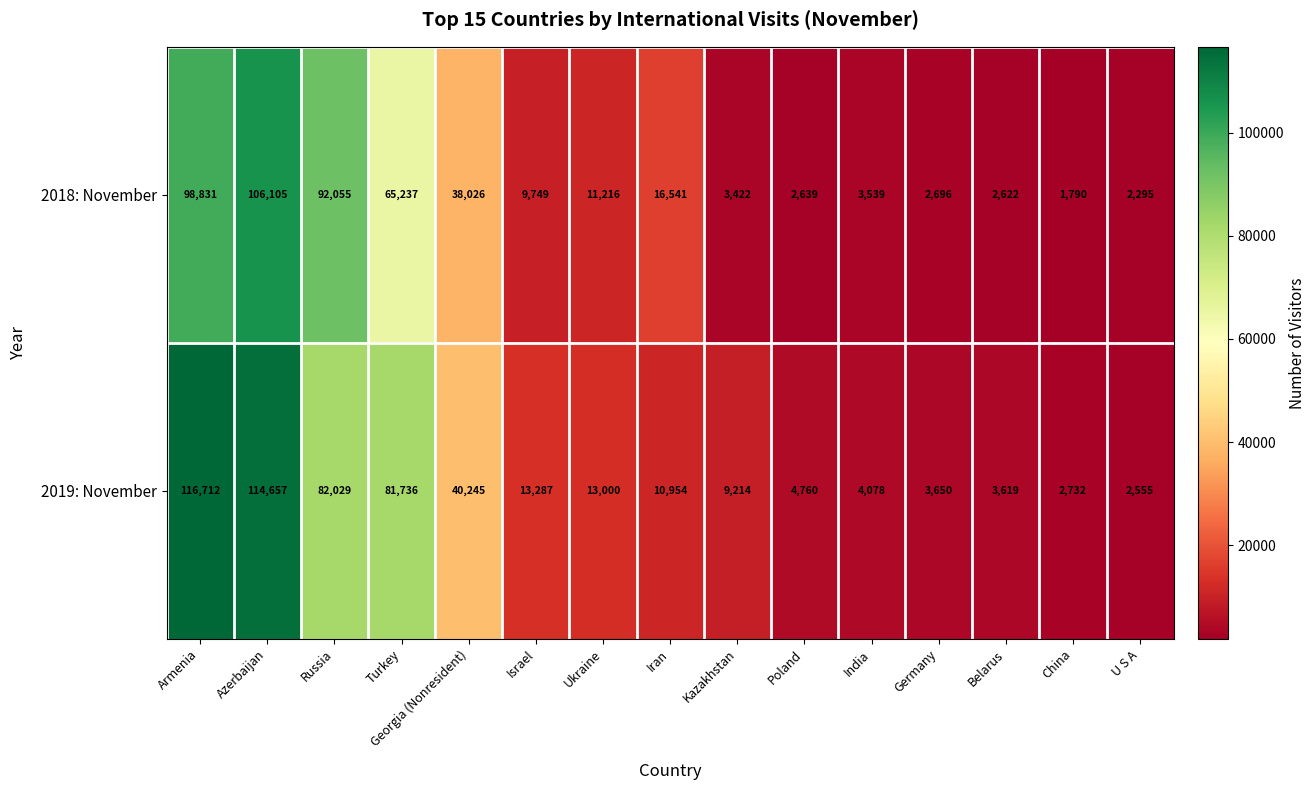

Is the value of 2019: November at Armenia greater than the value of 2018: November at Israel?

Yes